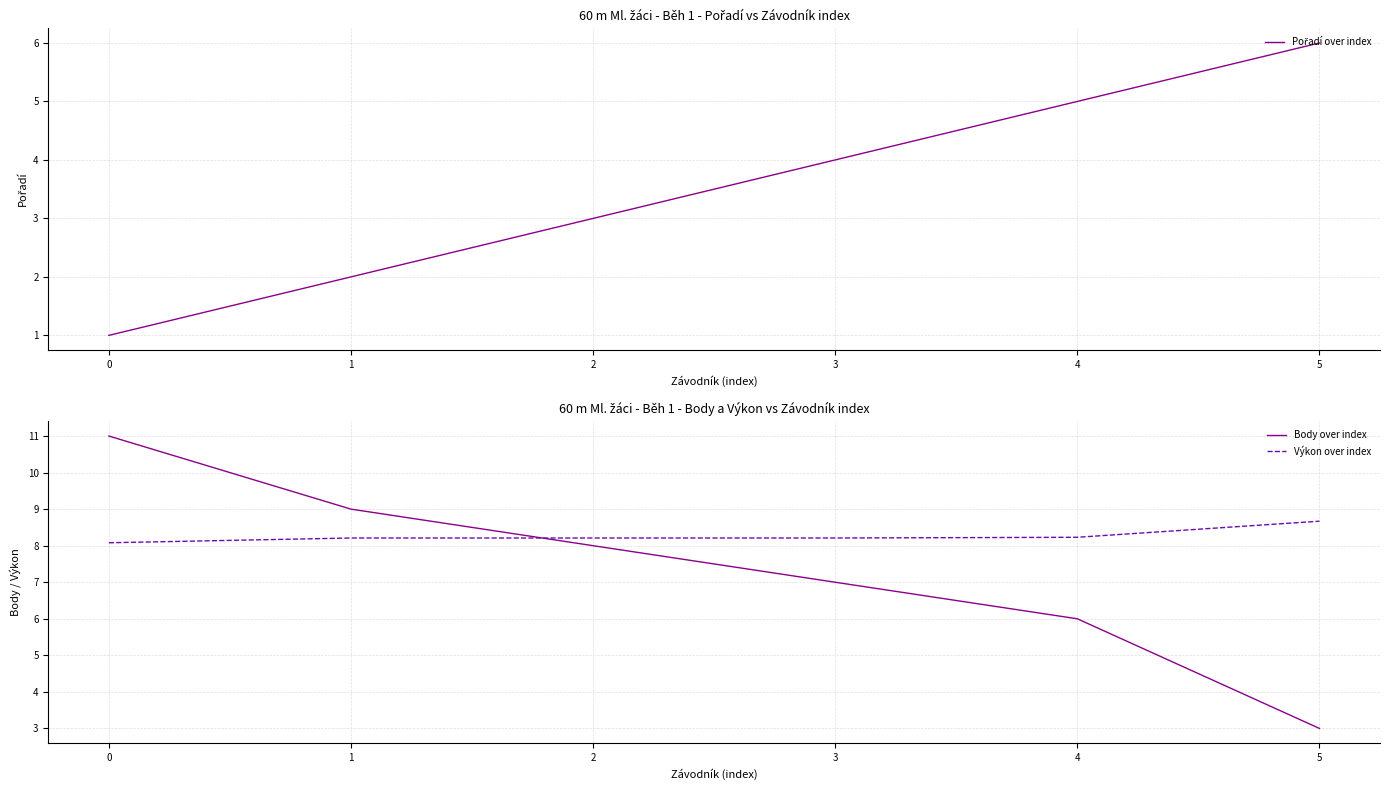

At how many categories does at least one series exceed 4?

6